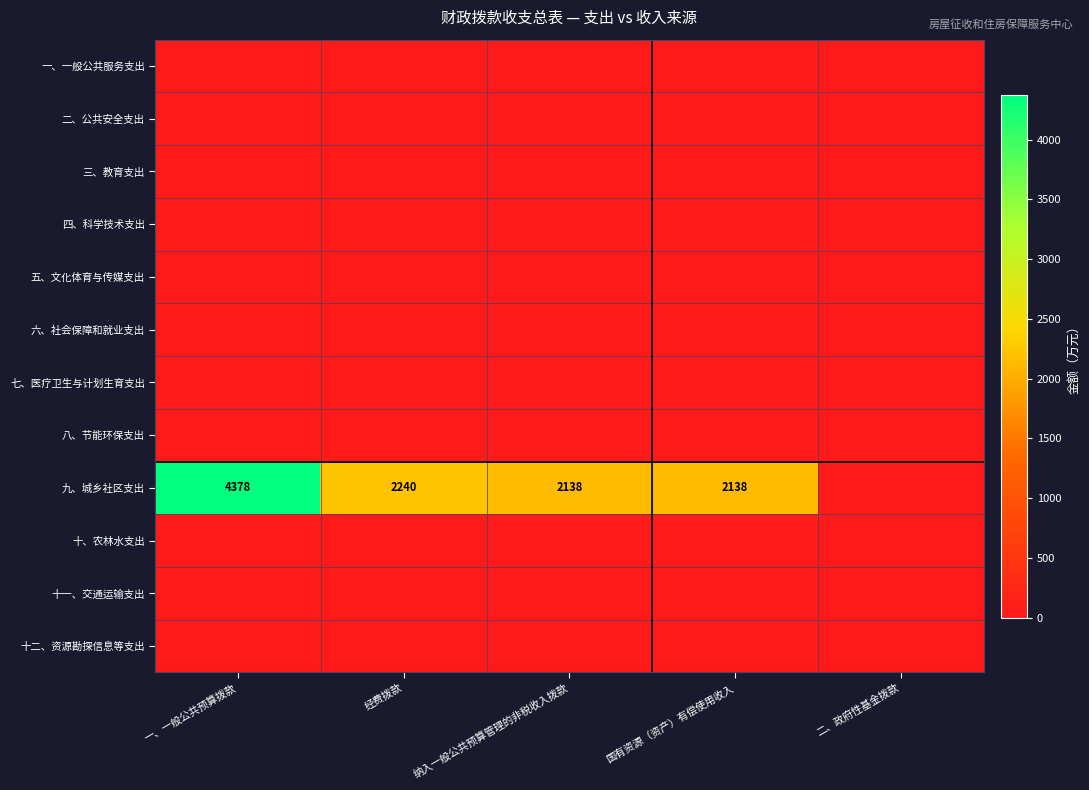

True or false: 九、城乡社区支出 has a value of 467 at 纳入一般公共预算管理的非税收入拨款.

False